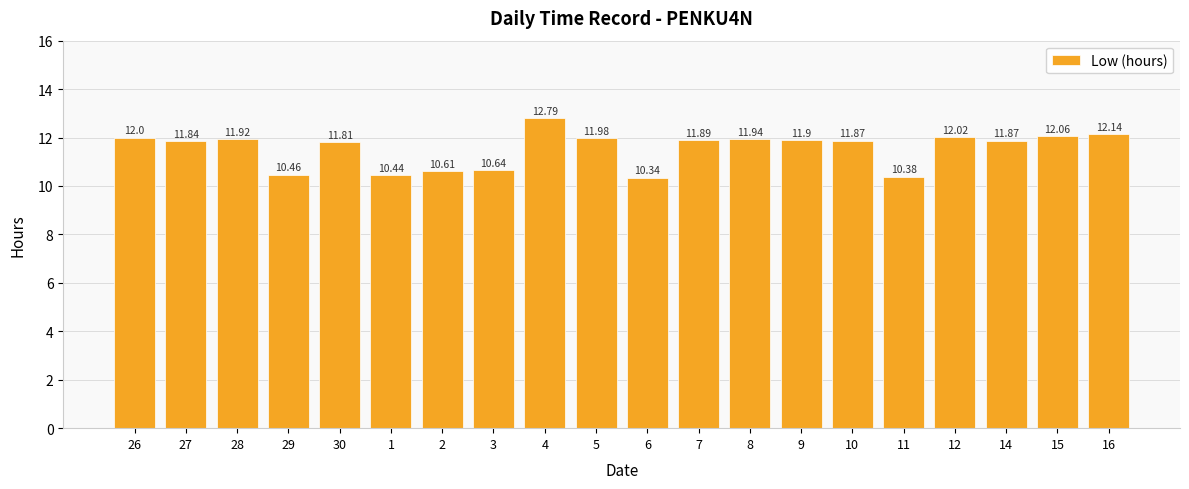

Which label corresponds to the smallest value in the chart?

6